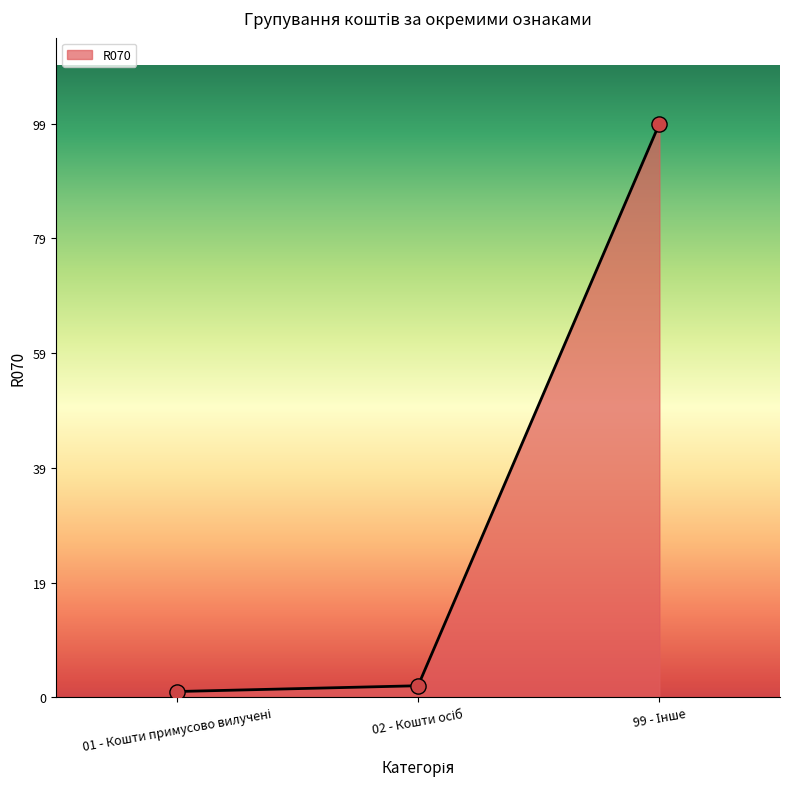

What is the greatest value displayed?

99